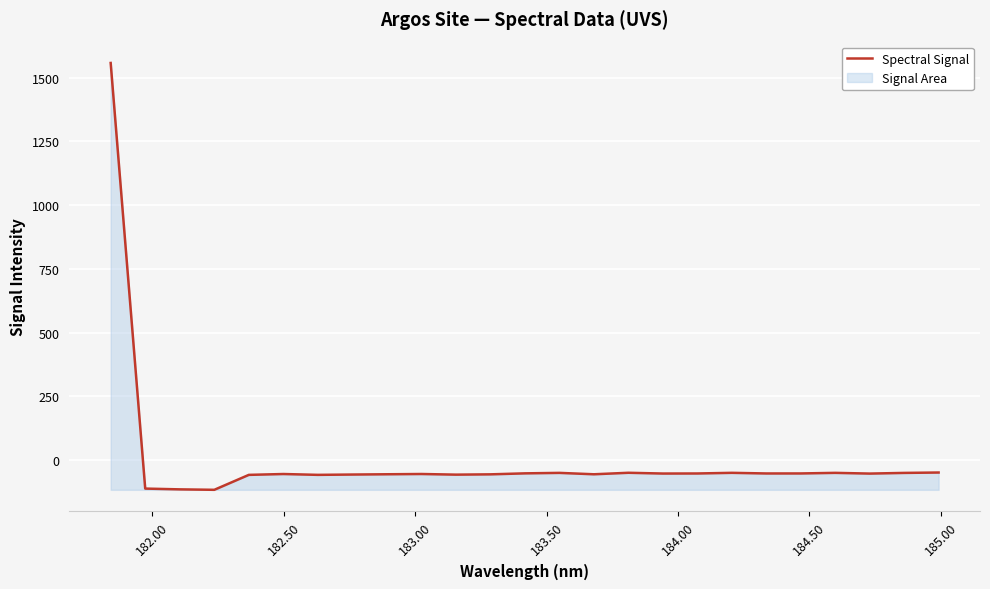

What is the greatest value displayed?

1557.1